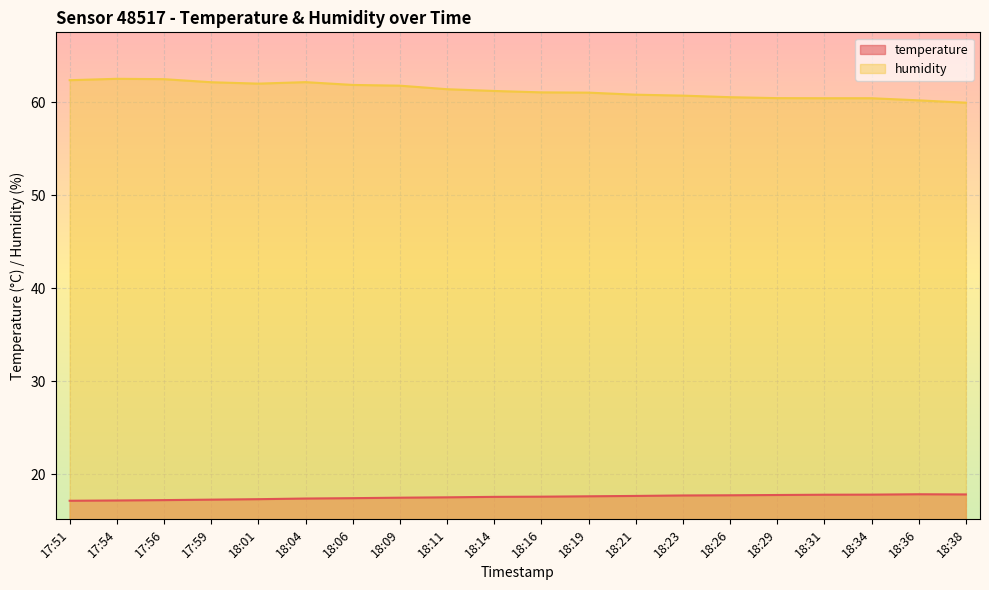

What is the highest value of the humidity series?

62.5